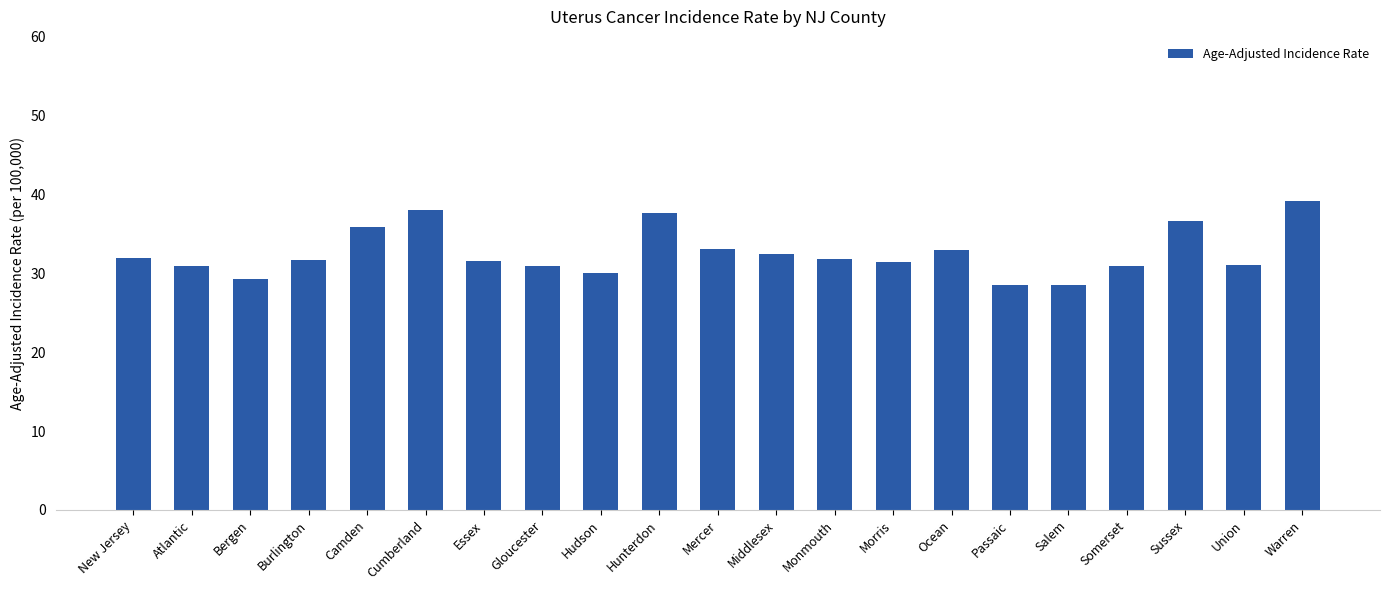

True or false: the data shows 8.0 at Hudson.

False